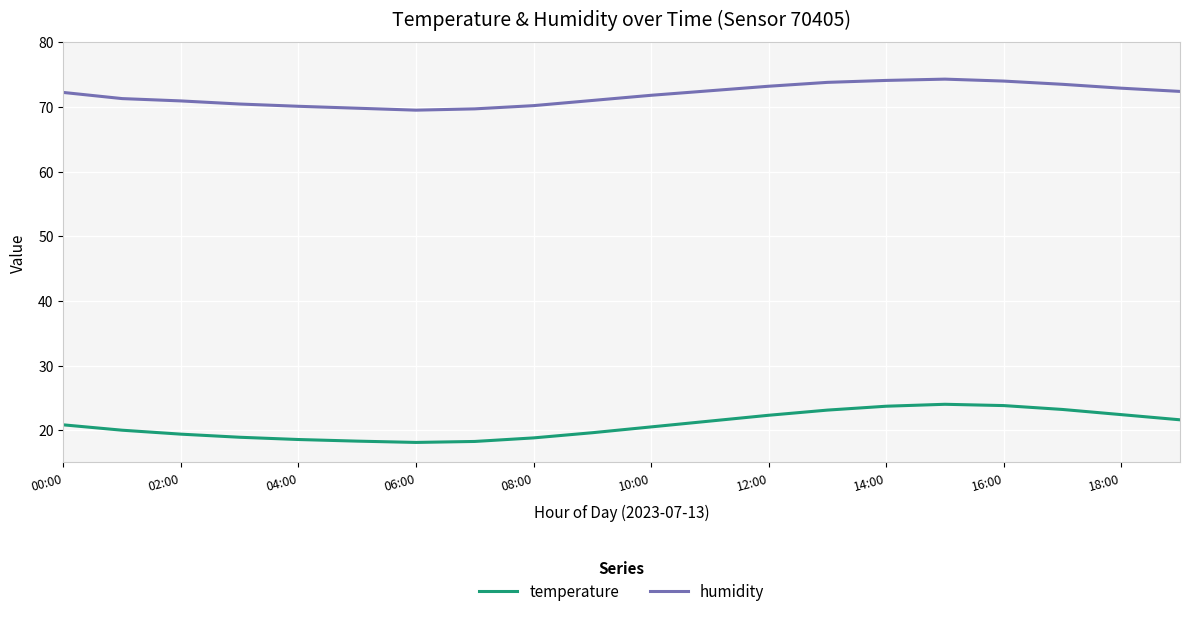

Rank the series by their average value, from lowest to highest.

temperature, humidity